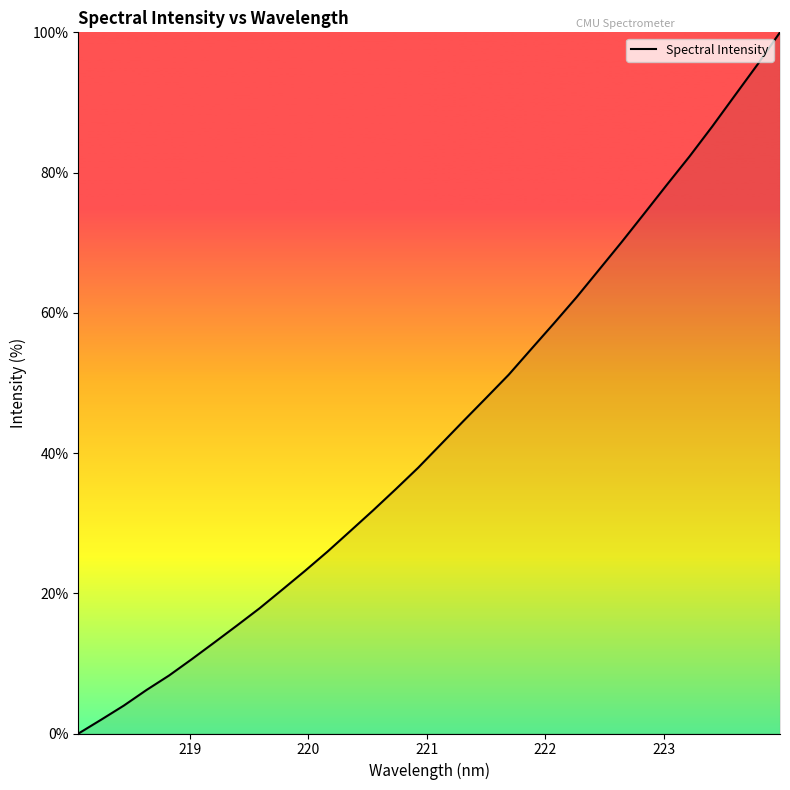

Count the number of values greater than 41.

16